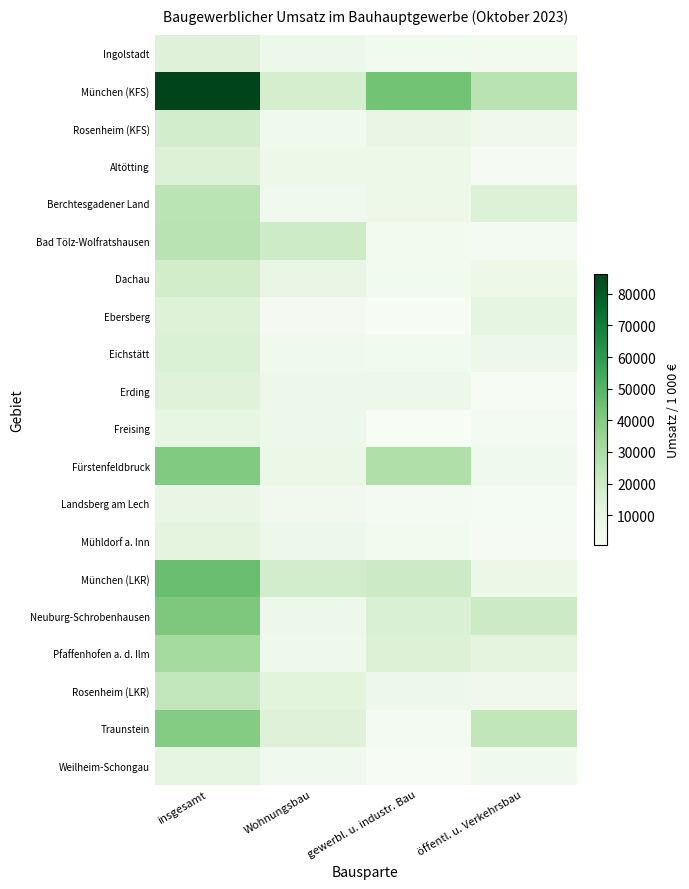

Rank the series at Wohnungsbau from highest to lowest value.

Bad Tölz-Wolfratshausen, München (LKR), München (KFS), Traunstein, Rosenheim (LKR), Dachau, Fürstenfeldbruck, Freising, Mühldorf a. Inn, Ingolstadt, Altötting, Erding, Neuburg-Schrobenhausen, Pfaffenhofen a. d. Ilm, Eichstätt, Weilheim-Schongau, Berchtesgadener Land, Rosenheim (KFS), Landsberg am Lech, Ebersberg